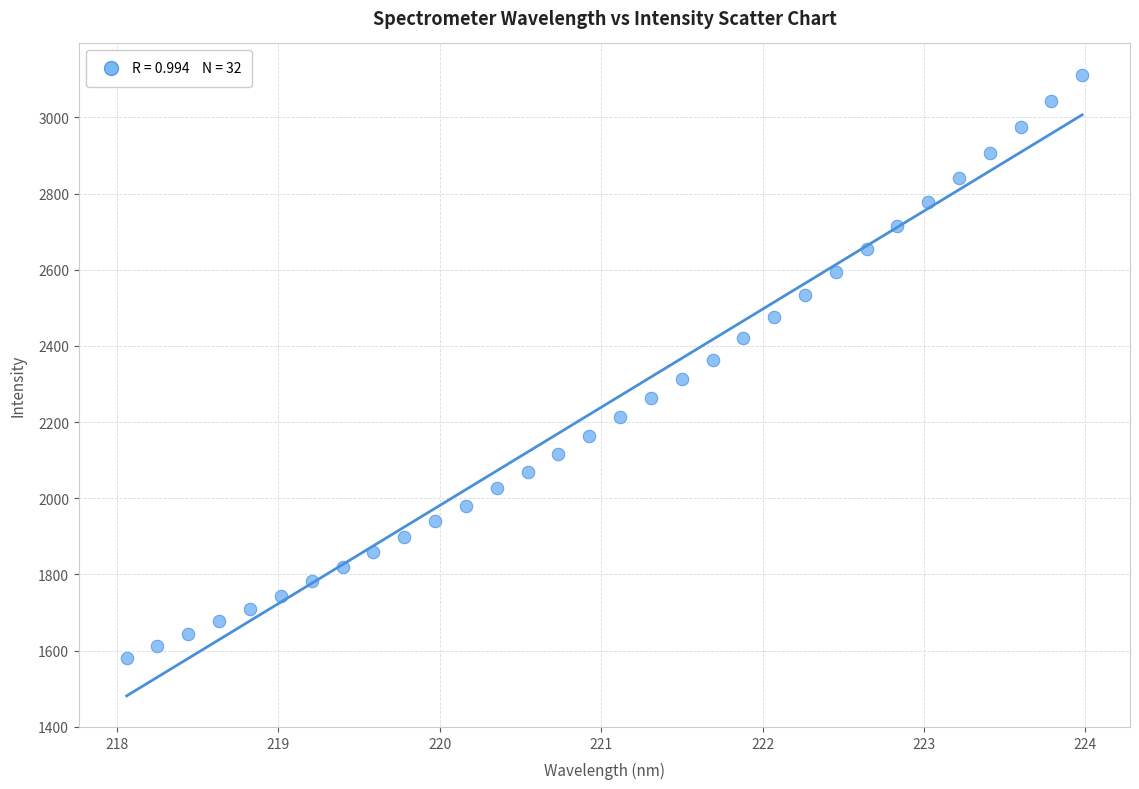

What is the range of Y values (max minus min)?

1531.5